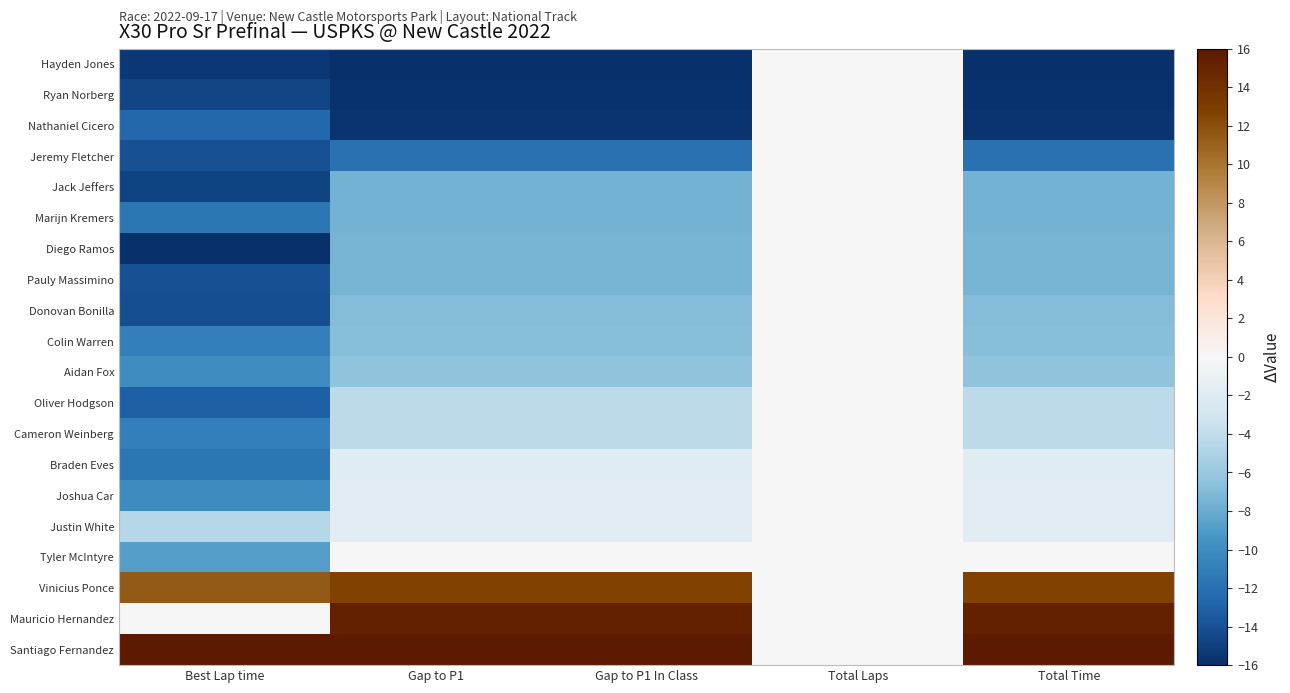

Reading left to right, what are all the values shown in this chart?

Hayden Jones: Best Lap time=-15.5	Gap to P1=-16.0	Gap to P1 In Class=-16.0	Total Laps=0.0	Total Time=-16.0
Ryan Norberg: Best Lap time=-14.7	Gap to P1=-15.9	Gap to P1 In Class=-15.9	Total Laps=0.0	Total Time=-15.9
Nathaniel Cicero: Best Lap time=-12.6	Gap to P1=-15.6	Gap to P1 In Class=-15.6	Total Laps=0.0	Total Time=-15.6
Jeremy Fletcher: Best Lap time=-14.0	Gap to P1=-12.0	Gap to P1 In Class=-12.0	Total Laps=0.0	Total Time=-12.0
Jack Jeffers: Best Lap time=-14.8	Gap to P1=-7.5	Gap to P1 In Class=-7.5	Total Laps=0.0	Total Time=-7.5
Marijn Kremers: Best Lap time=-11.6	Gap to P1=-7.5	Gap to P1 In Class=-7.5	Total Laps=0.0	Total Time=-7.5
Diego Ramos: Best Lap time=-16.0	Gap to P1=-7.5	Gap to P1 In Class=-7.5	Total Laps=0.0	Total Time=-7.5
Pauly Massimino: Best Lap time=-14.0	Gap to P1=-7.5	Gap to P1 In Class=-7.5	Total Laps=0.0	Total Time=-7.5
Donovan Bonilla: Best Lap time=-14.0	Gap to P1=-6.9	Gap to P1 In Class=-6.9	Total Laps=0.0	Total Time=-6.9
Colin Warren: Best Lap time=-10.9	Gap to P1=-6.9	Gap to P1 In Class=-6.9	Total Laps=0.0	Total Time=-6.9
Aidan Fox: Best Lap time=-10.0	Gap to P1=-6.4	Gap to P1 In Class=-6.4	Total Laps=0.0	Total Time=-6.4
Oliver Hodgson: Best Lap time=-13.0	Gap to P1=-4.2	Gap to P1 In Class=-4.2	Total Laps=0.0	Total Time=-4.2
Cameron Weinberg: Best Lap time=-10.9	Gap to P1=-4.2	Gap to P1 In Class=-4.2	Total Laps=0.0	Total Time=-4.2
Braden Eves: Best Lap time=-11.6	Gap to P1=-1.9	Gap to P1 In Class=-1.9	Total Laps=0.0	Total Time=-1.9
Joshua Car: Best Lap time=-10.0	Gap to P1=-1.8	Gap to P1 In Class=-1.8	Total Laps=0.0	Total Time=-1.8
Justin White: Best Lap time=-4.6	Gap to P1=-1.7	Gap to P1 In Class=-1.7	Total Laps=0.0	Total Time=-1.7
Tyler McIntyre: Best Lap time=-8.8	Gap to P1=0.0	Gap to P1 In Class=0.0	Total Laps=0.0	Total Time=0.0
Vinicius Ponce: Best Lap time=11.4	Gap to P1=12.7	Gap to P1 In Class=12.7	Total Laps=0.0	Total Time=12.7
Mauricio Hernandez: Best Lap time=0.0	Gap to P1=15.3	Gap to P1 In Class=15.3	Total Laps=0.0	Total Time=15.3
Santiago Fernandez: Best Lap time=16.0	Gap to P1=16.0	Gap to P1 In Class=16.0	Total Laps=0.0	Total Time=16.0